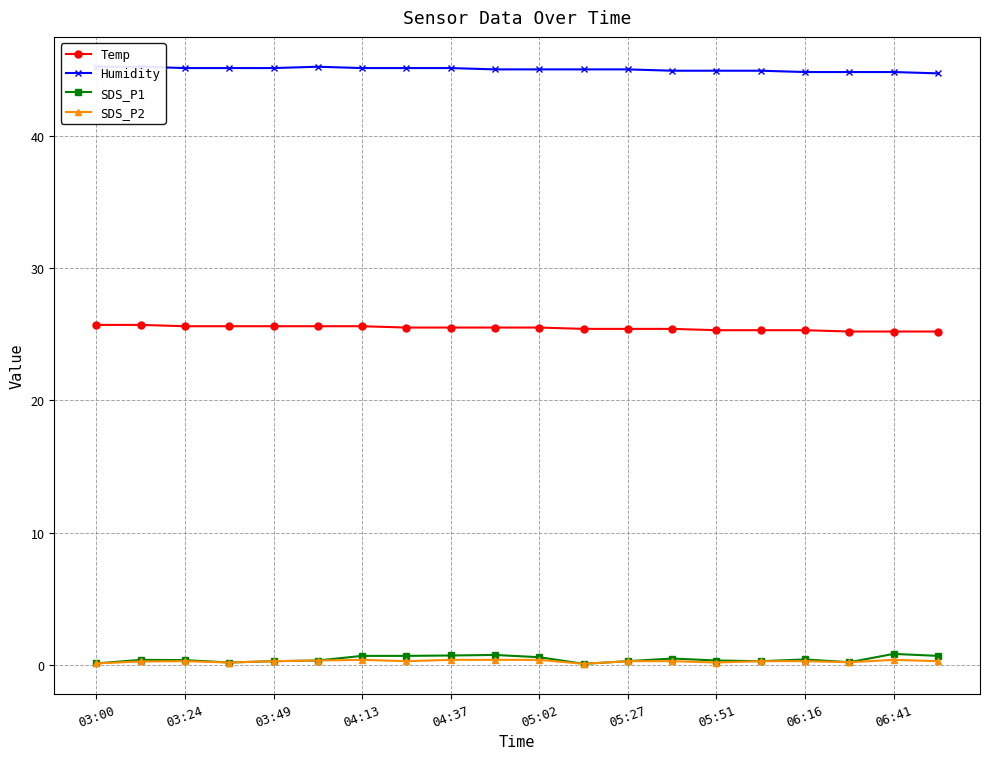

Which series has the largest range (max minus min)?

SDS_P1